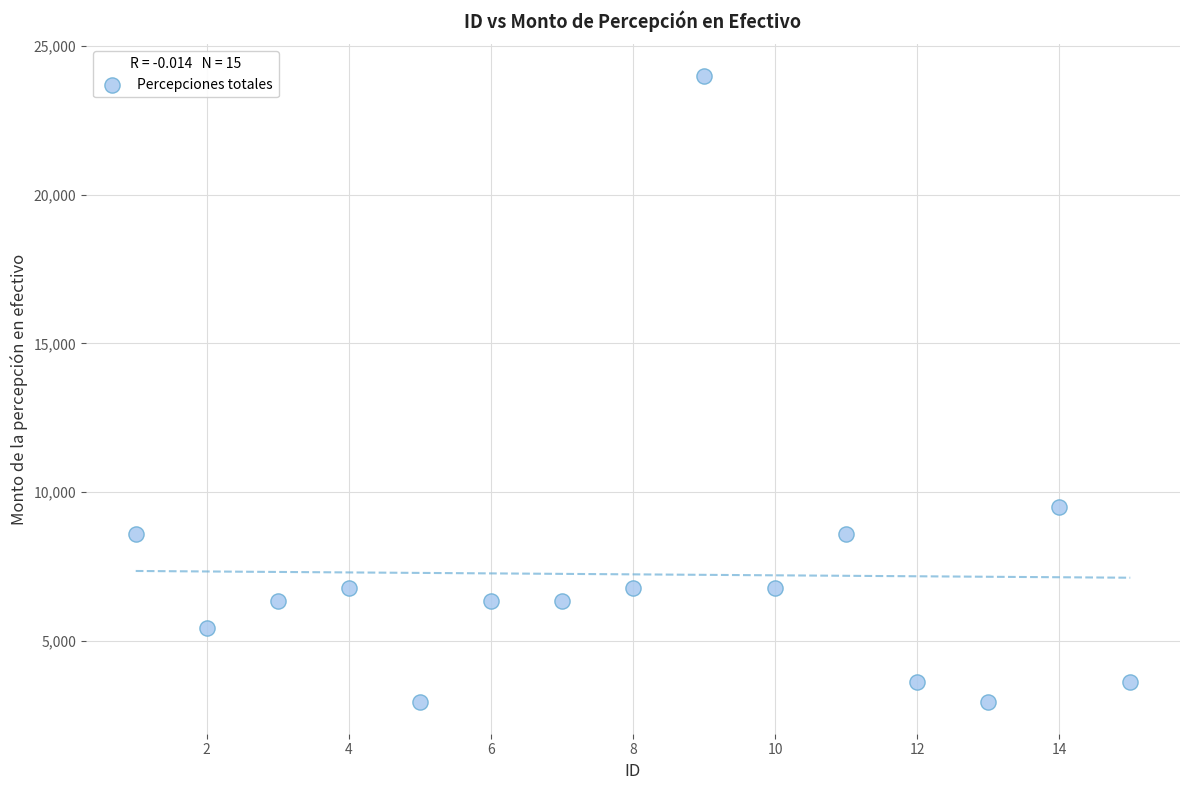

What Y value in the scatter plot is closest to 13466?

9506.0